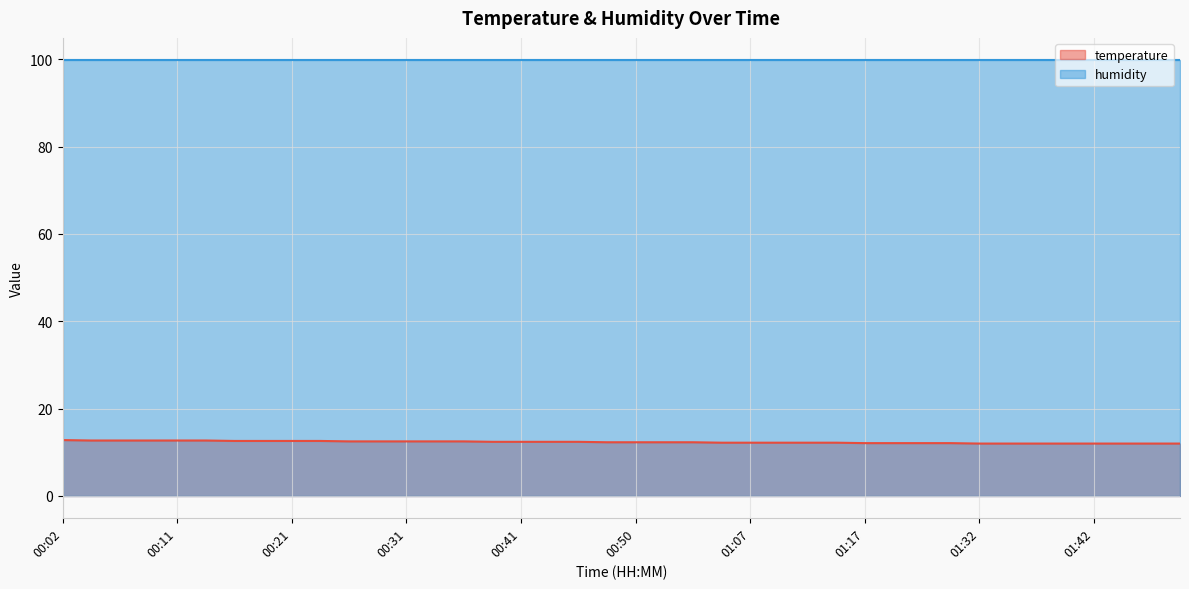

True or false: humidity and temperature cross at least once.

False